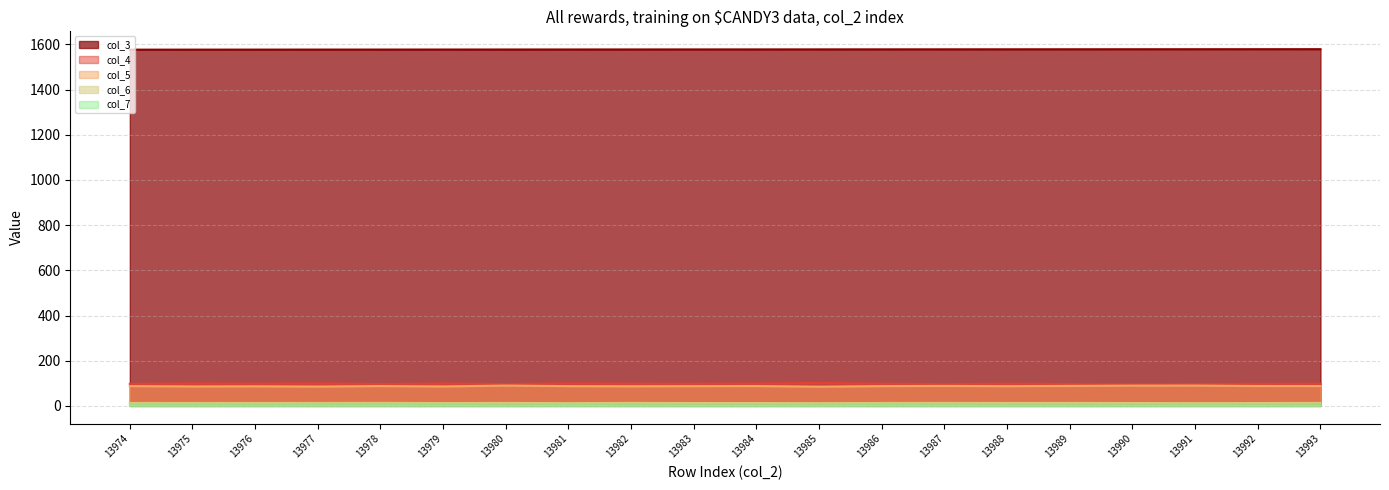

At which label does col_7 reach its minimum?

13985